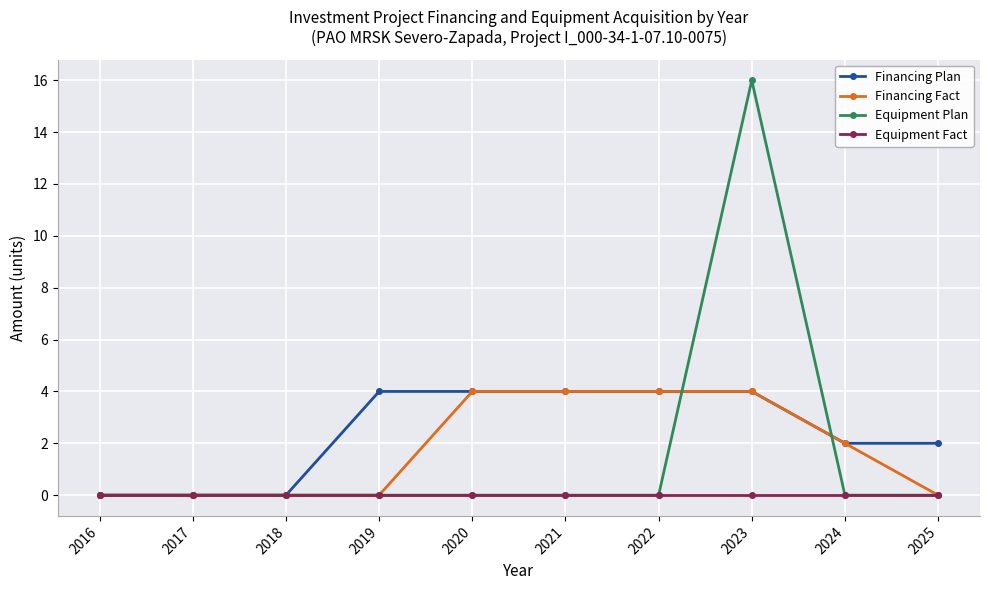

Reading left to right, transcribe all the data shown in this chart.

Financing Plan: 2016=0	2017=0	2018=0	2019=4	2020=4	2021=4	2022=4	2023=4	2024=2	2025=2
Financing Fact: 2016=0	2017=0	2018=0	2019=0	2020=4	2021=4	2022=4	2023=4	2024=2	2025=0
Equipment Plan: 2016=0	2017=0	2018=0	2019=0	2020=0	2021=0	2022=0	2023=16	2024=0	2025=0
Equipment Fact: 2016=0	2017=0	2018=0	2019=0	2020=0	2021=0	2022=0	2023=0	2024=0	2025=0